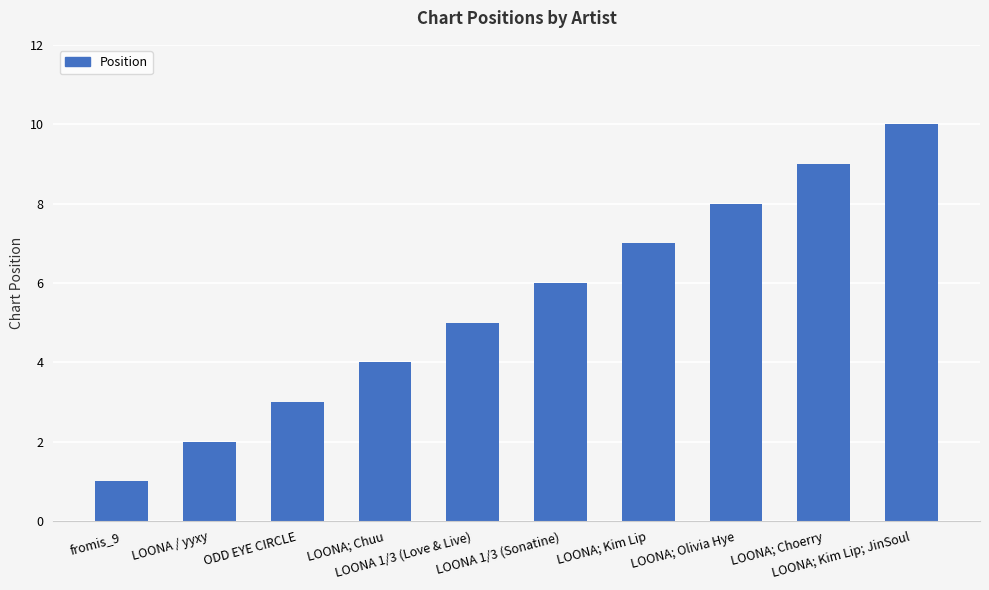

The chart shows a value of 9 at LOONA; Choerry. True or false?

True